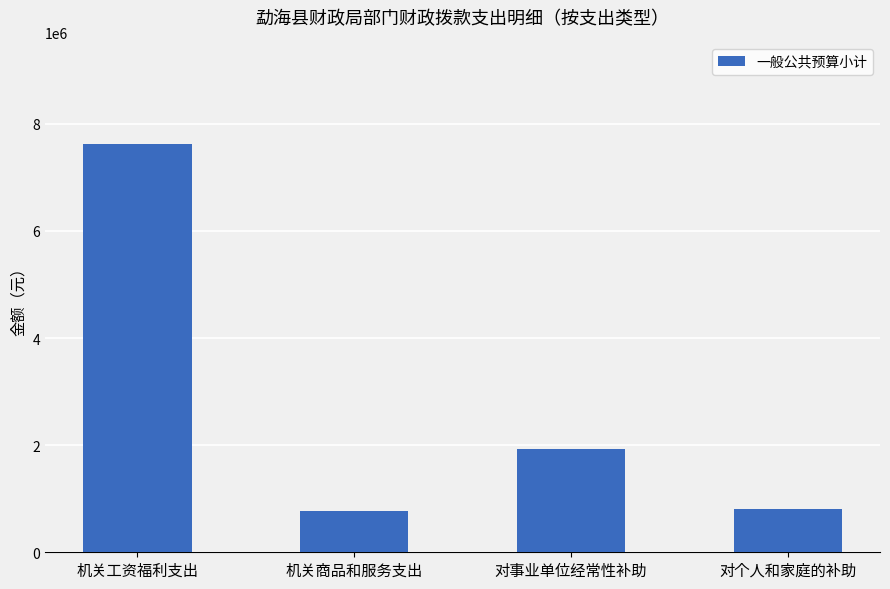

Read the value at 机关工资福利支出.

7617011.4